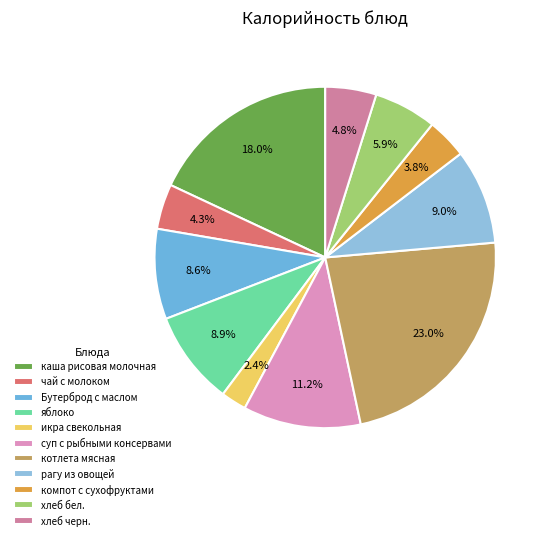

Which category has the biggest portion of the pie?

котлета мясная